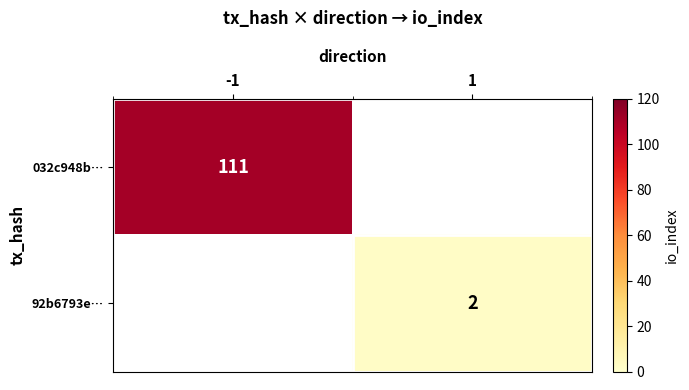

At which category does the chart reach its minimum across all series?

1